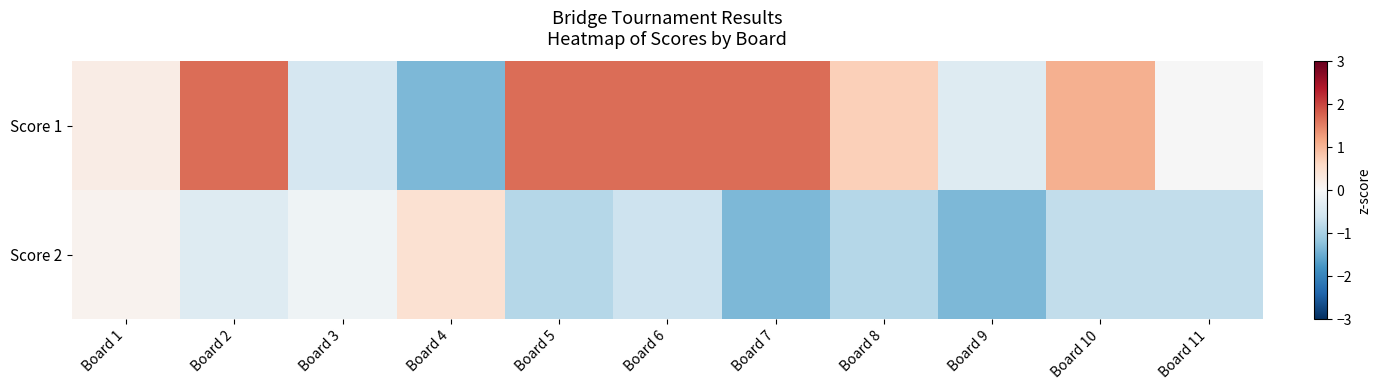

Reading right to left, what are all the values shown in this chart?

Score 1: Board 11=-0.0	Board 10=1.1	Board 9=-0.4	Board 8=0.7	Board 7=1.7	Board 6=1.7	Board 5=1.7	Board 4=-1.3	Board 3=-0.5	Board 2=1.7	Board 1=0.2
Score 2: Board 11=-0.7	Board 10=-0.7	Board 9=-1.3	Board 8=-0.9	Board 7=-1.3	Board 6=-0.6	Board 5=-0.9	Board 4=0.5	Board 3=-0.1	Board 2=-0.4	Board 1=0.1